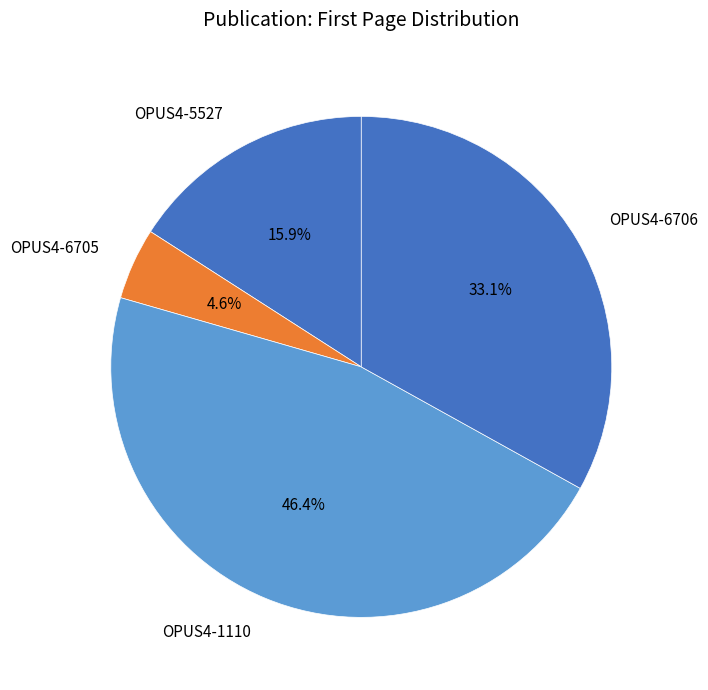

The OPUS4-6705 slice represents 5% of the pie. True or false?

True